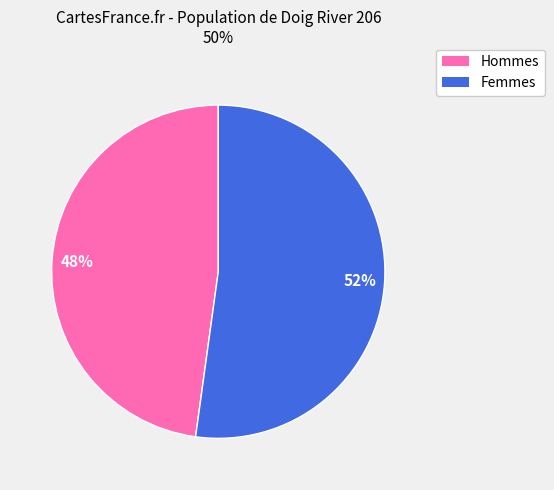

Is there a majority slice in this chart?

Yes